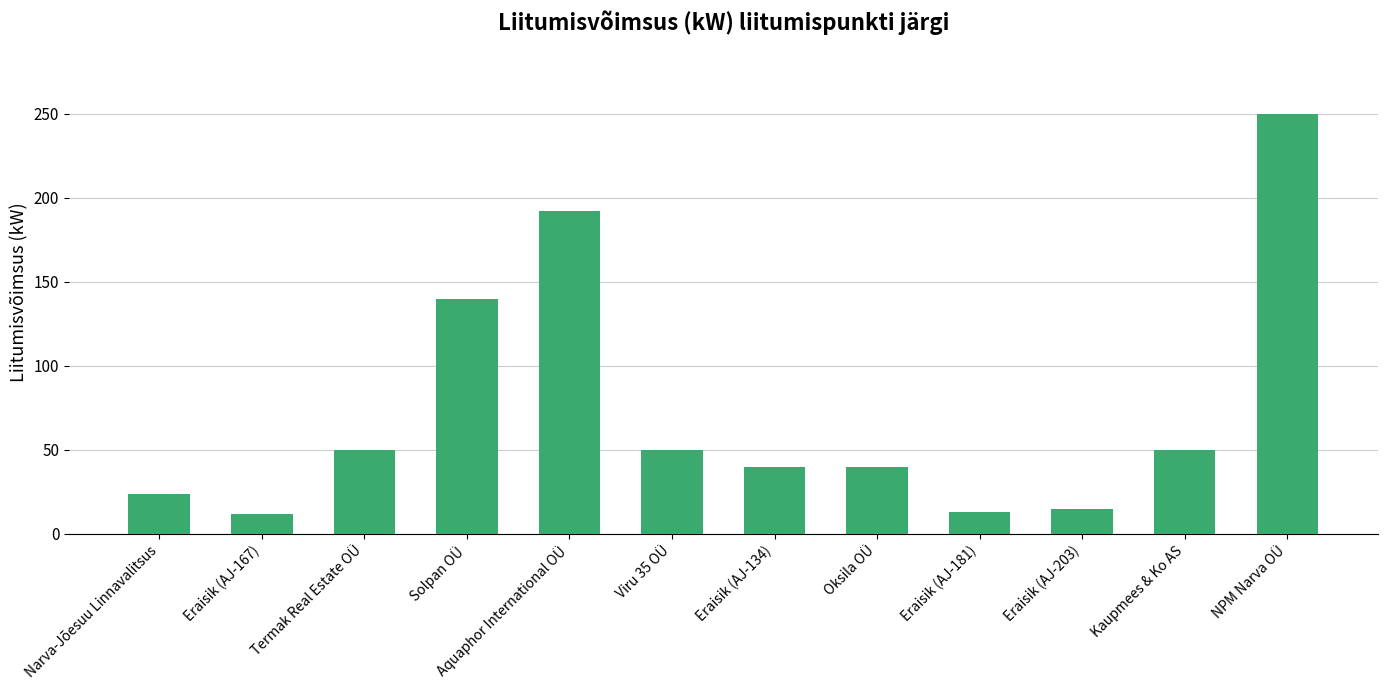

What is the minimum value shown in the chart?

12